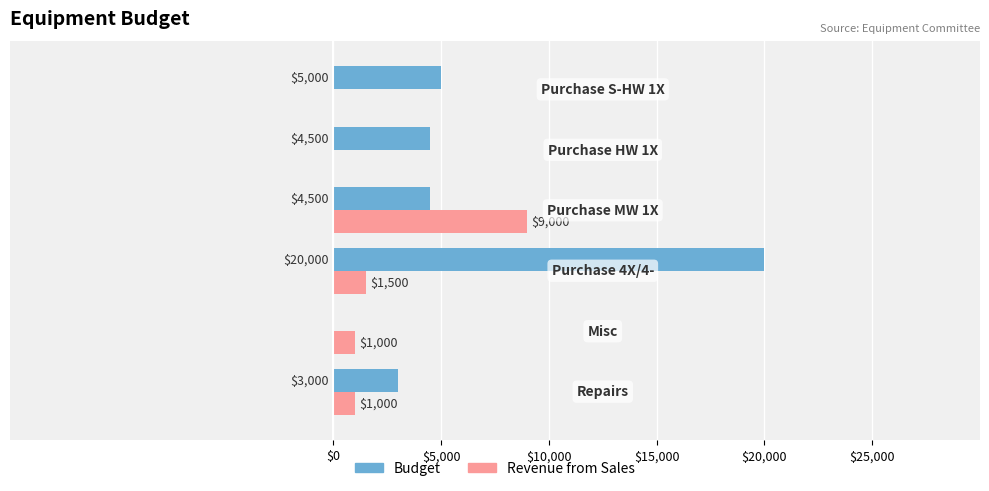

What are all the series names shown in the legend?

Budget, Revenue from Sales